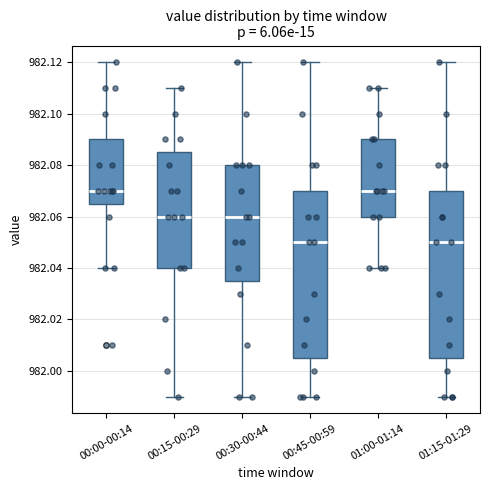

Where is the upper edge of the box for 01:00-01:14 on the y-axis? The values are not printed on the chart, so give them approximately, as read against the axis.

982.090